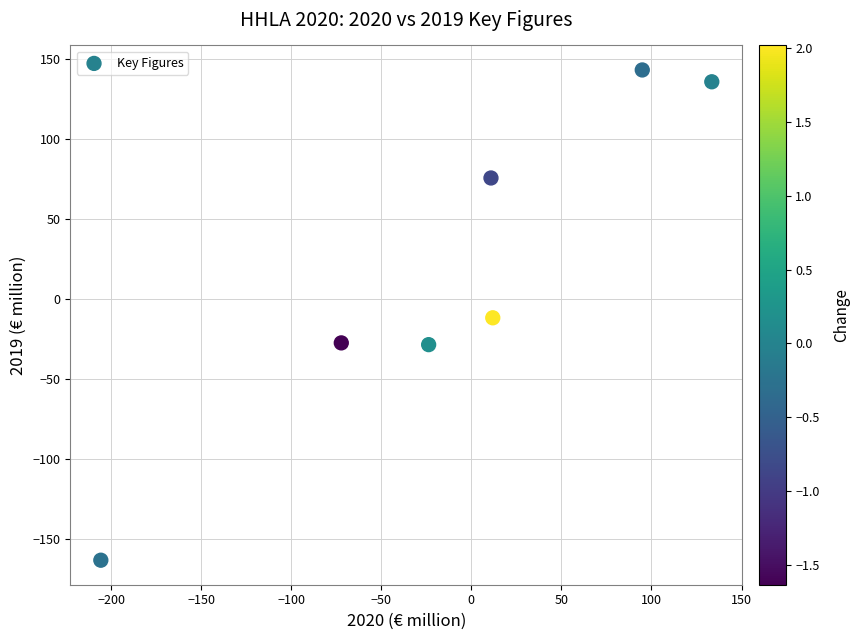

What is the average X value?

-7.2